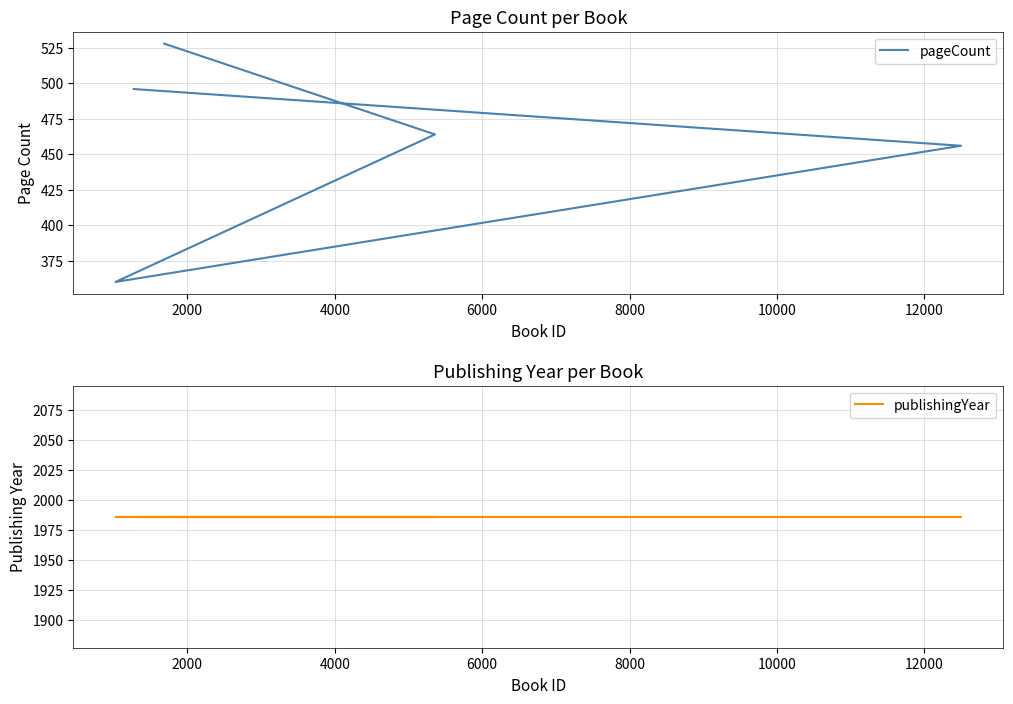

True or false: publishingYear and pageCount intersect in this chart.

False